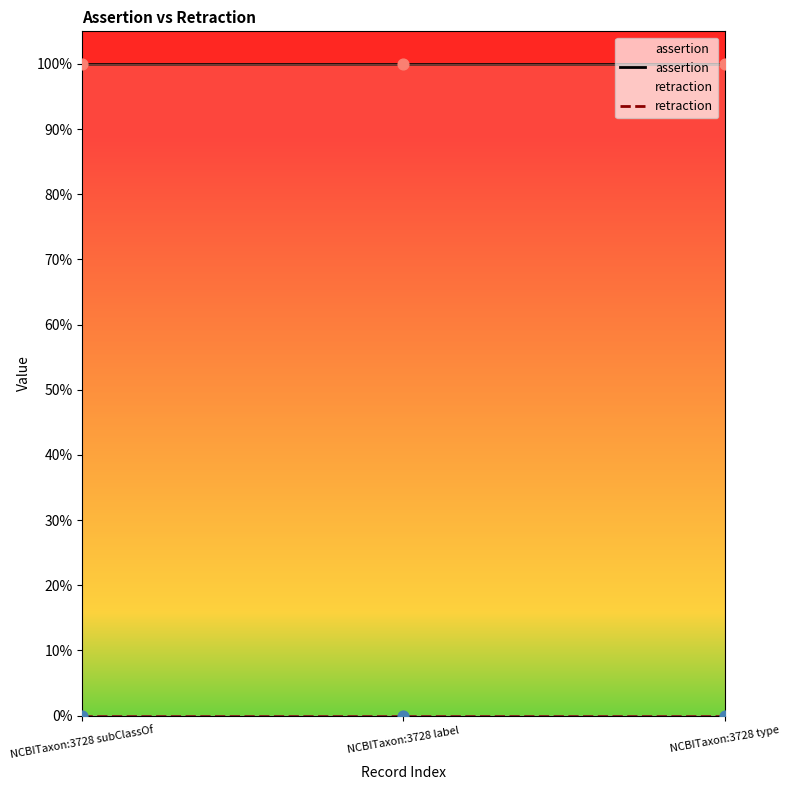

At which category is the sum across all series the highest?

NCBITaxon:3728 subClassOf